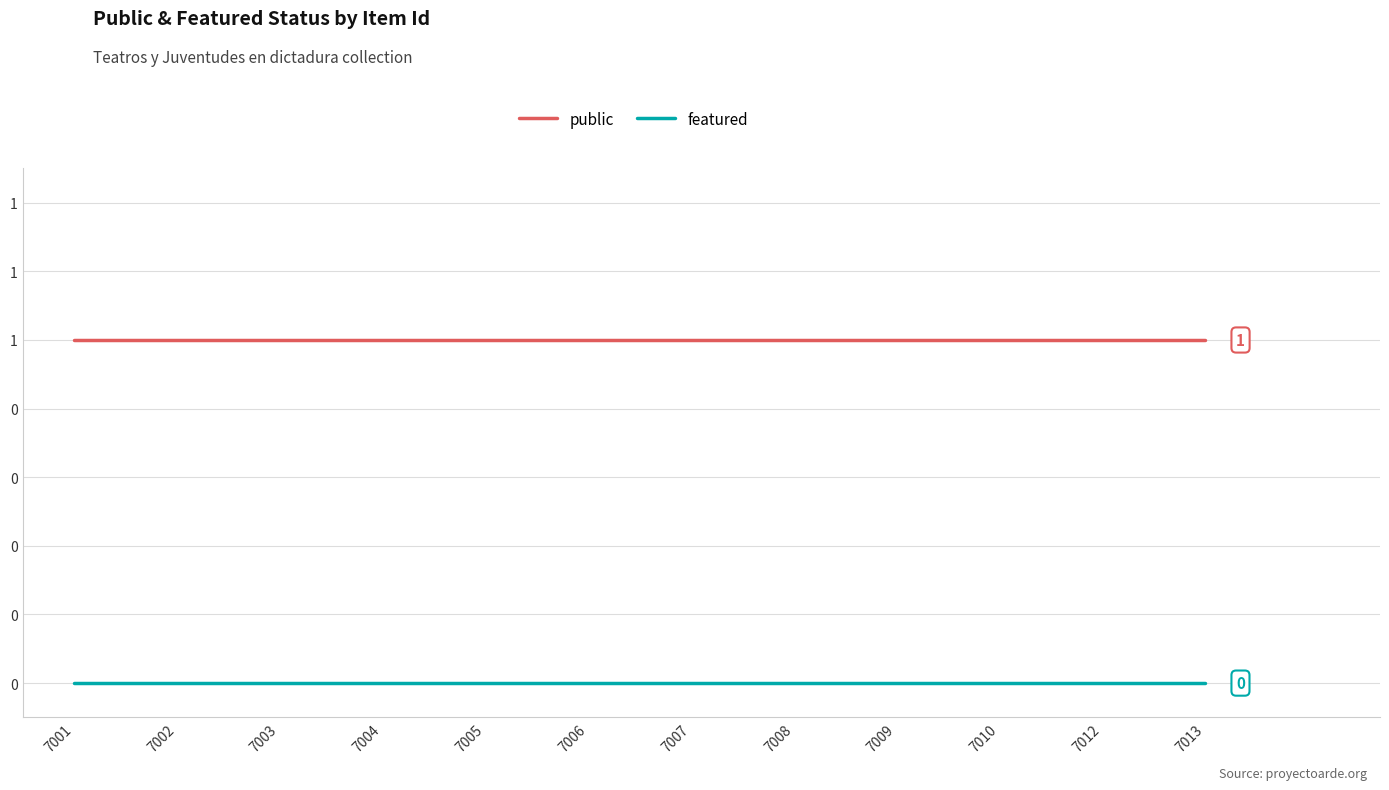

What is the lowest value of the public series?

1